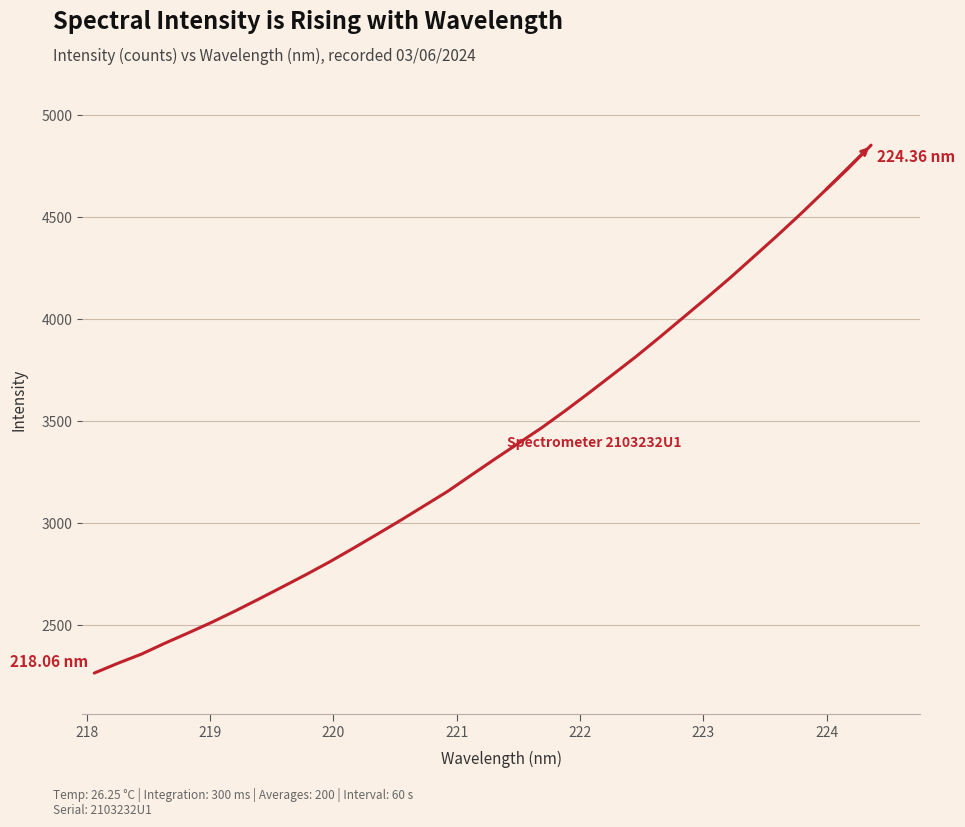

What is the difference between the maximum and minimum values?

2588.3